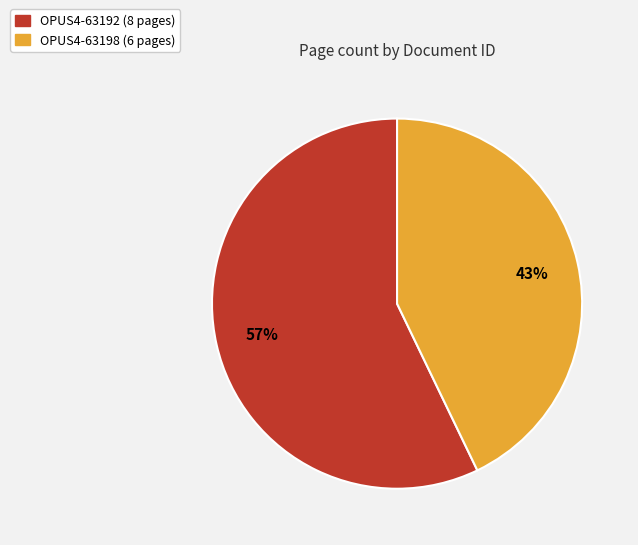

The OPUS4-63198 slice represents 31% of the pie. True or false?

False